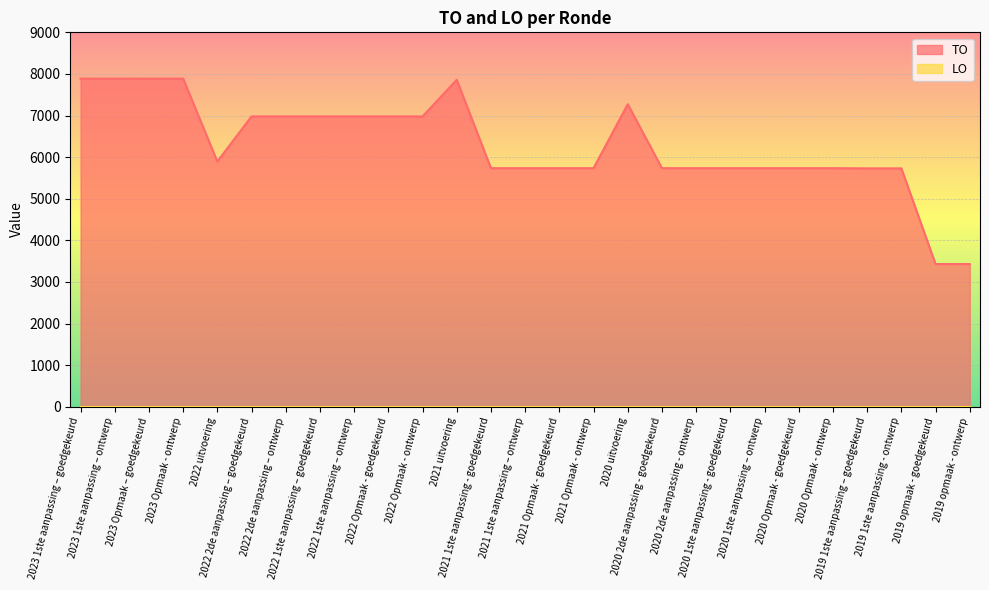

List the labels in order of value, smallest first.

2019 opmaak - goedgekeurd, 2019 opmaak - ontwerp, 2019 1ste aanpassing – goedgekeurd, 2019 1ste aanpassing - ontwerp, 2021 1ste aanpassing - goedgekeurd, 2021 1ste aanpassing – ontwerp, 2021 Opmaak - goedgekeurd, 2021 Opmaak - ontwerp, 2020 2de aanpassing - goedgekeurd, 2020 2de aanpassing - ontwerp, 2020 1ste aanpassing - goedgekeurd, 2020 1ste aanpassing – ontwerp, 2020 Opmaak - goedgekeurd, 2020 Opmaak - ontwerp, 2022 uitvoering, 2022 2de aanpassing – goedgekeurd, 2022 2de aanpassing – ontwerp, 2022 1ste aanpassing – goedgekeurd, 2022 1ste aanpassing – ontwerp, 2022 Opmaak - goedgekeurd, 2022 Opmaak - ontwerp, 2020 uitvoering, 2021 uitvoering, 2023 1ste aanpassing – goedgekeurd, 2023 1ste aanpassing – ontwerp, 2023 Opmaak – goedgekeurd, 2023 Opmaak - ontwerp